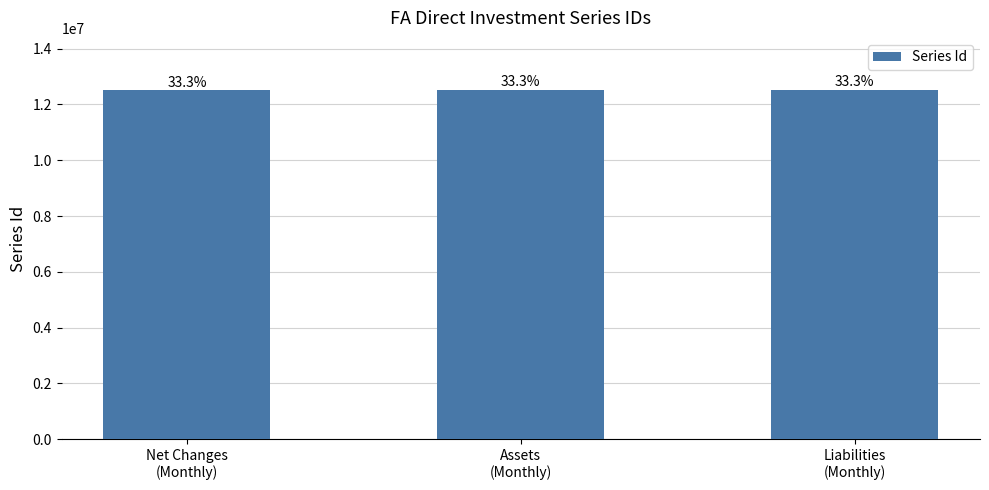

Reading left to right, extract all data points from this chart.

Net Changes
(Monthly)=12505079	Assets
(Monthly)=12509025	Liabilities
(Monthly)=12508926